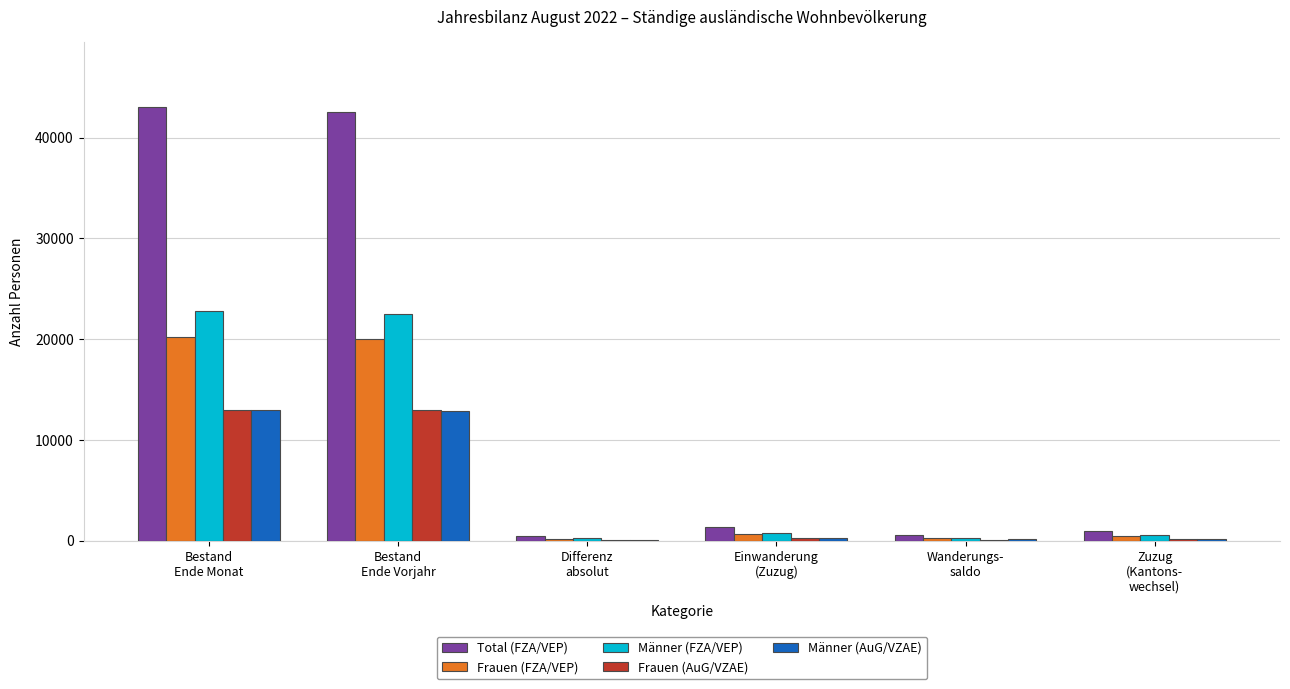

How many distinct data groups are displayed?

5